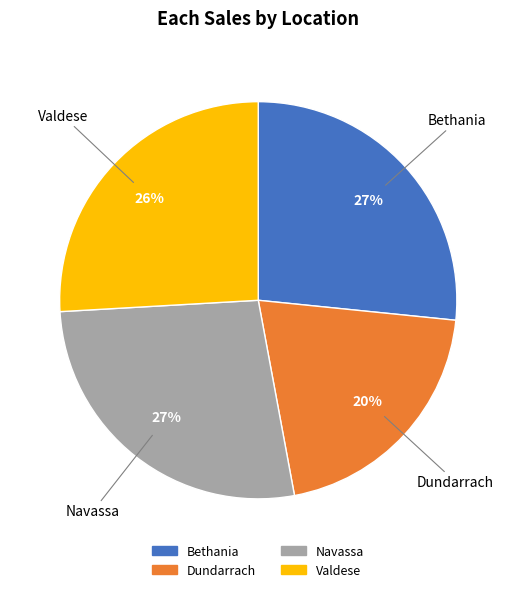

True or false: Dundarrach accounts for 12% of the total.

False